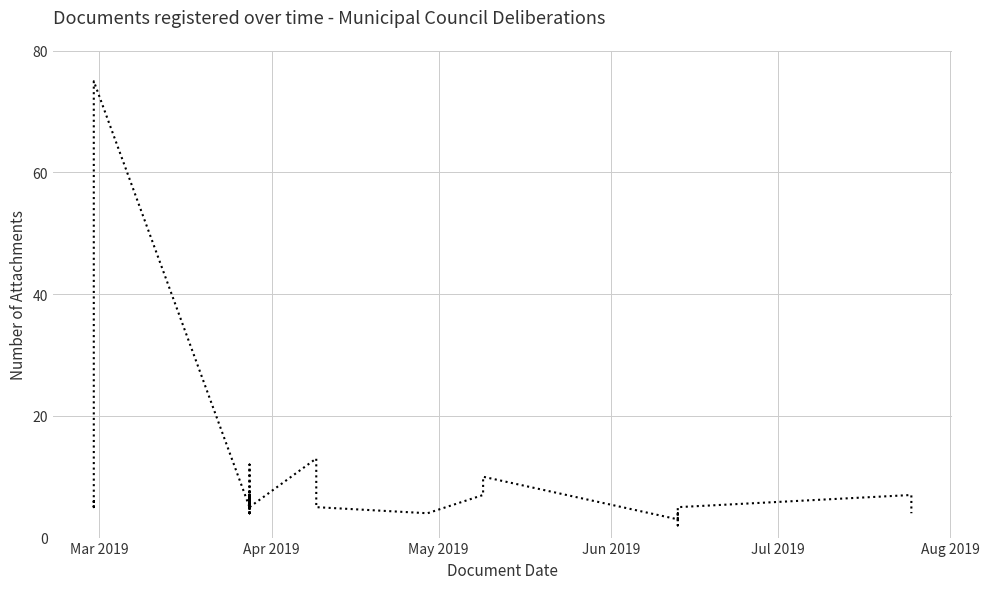

True or false: there are more than 1 points higher than both neighbors.

True